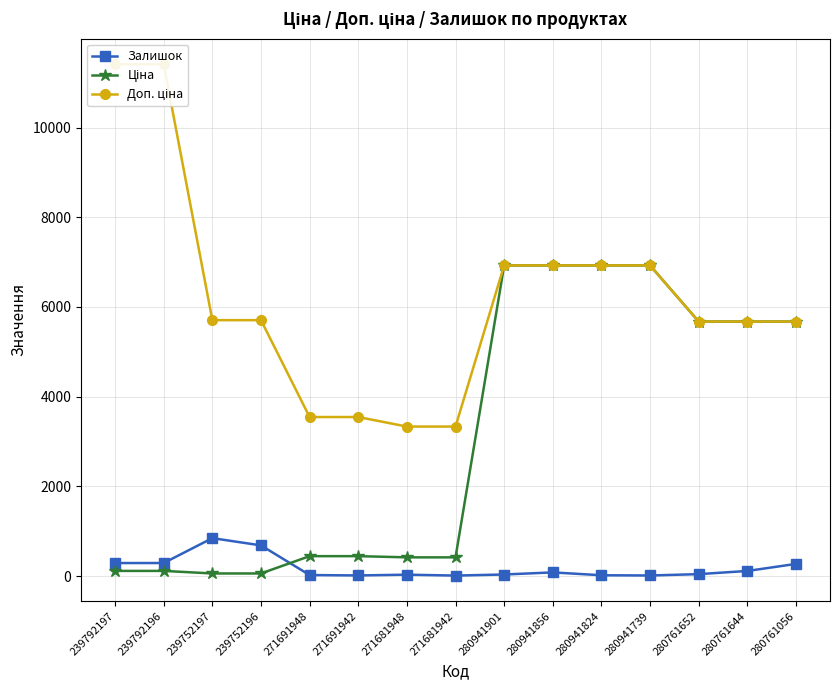

How many lines are shown in the chart?

3